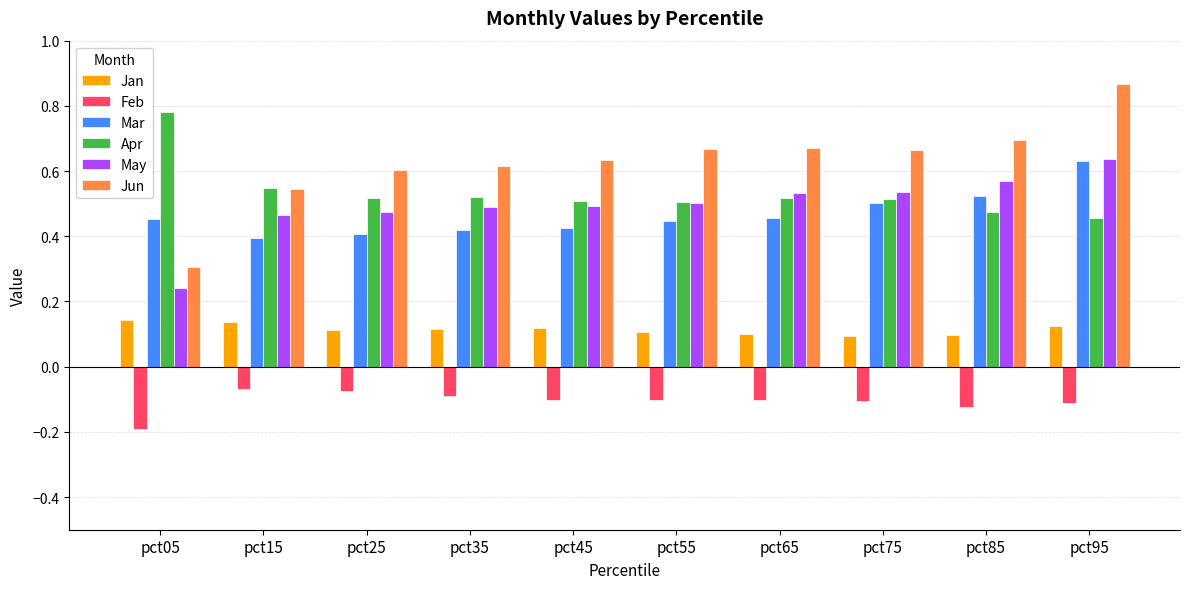

Is the value of Feb at pct15 greater than the value of Jan at pct55?

No